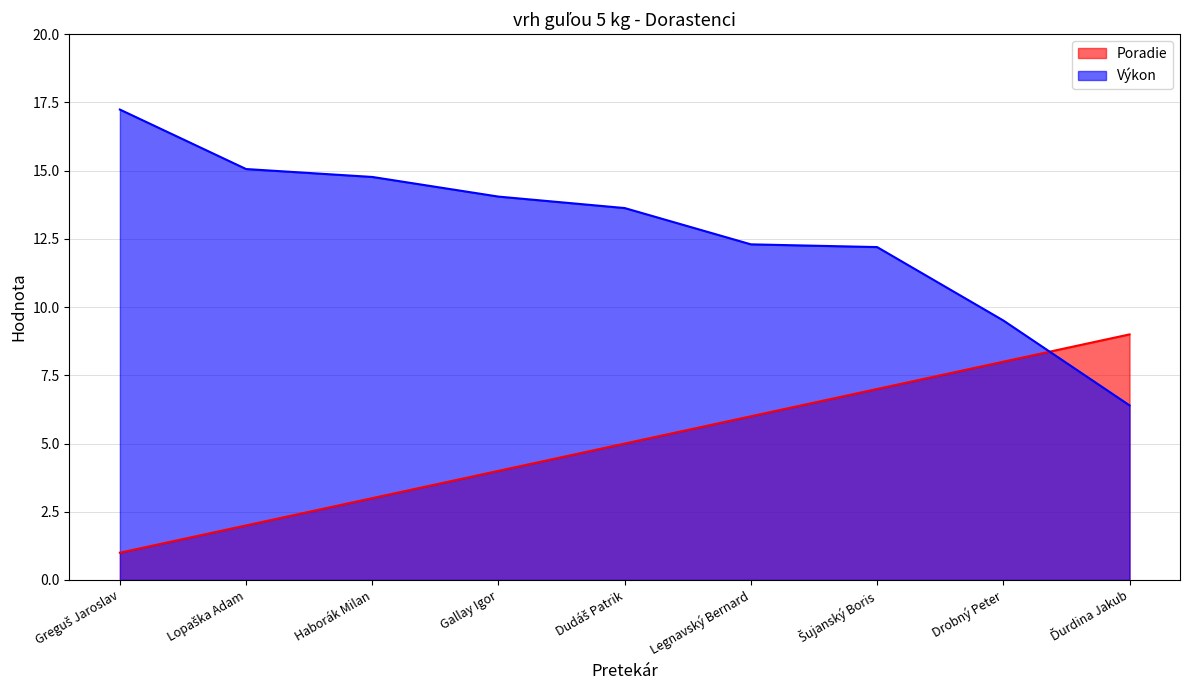

Reading right to left, transcribe all the data shown in this chart.

Poradie: Ďurdina Jakub=9.0	Drobný Peter=8.0	Šujanský Boris=7.0	Legnavský Bernard=6.0	Dudáš Patrik=5.0	Gallay Igor=4.0	Haborák Milan=3.0	Lopaška Adam=2.0	Greguš Jaroslav=1.0
Výkon: Ďurdina Jakub=6.4	Drobný Peter=9.5	Šujanský Boris=12.2	Legnavský Bernard=12.3	Dudáš Patrik=13.6	Gallay Igor=14.1	Haborák Milan=14.8	Lopaška Adam=15.1	Greguš Jaroslav=17.2